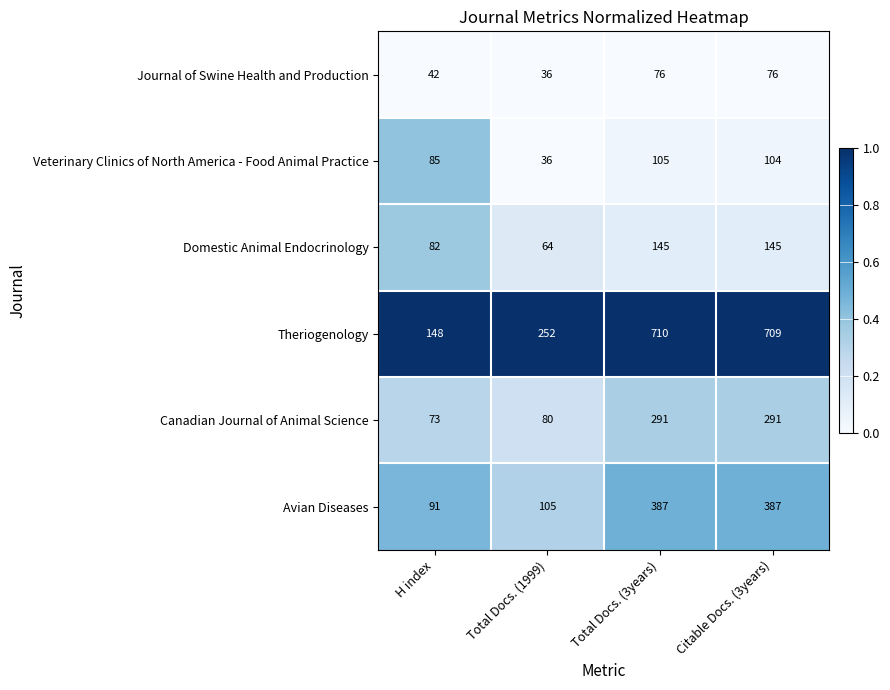

At which category is the sum across all series the highest?

Total Docs. (3years)